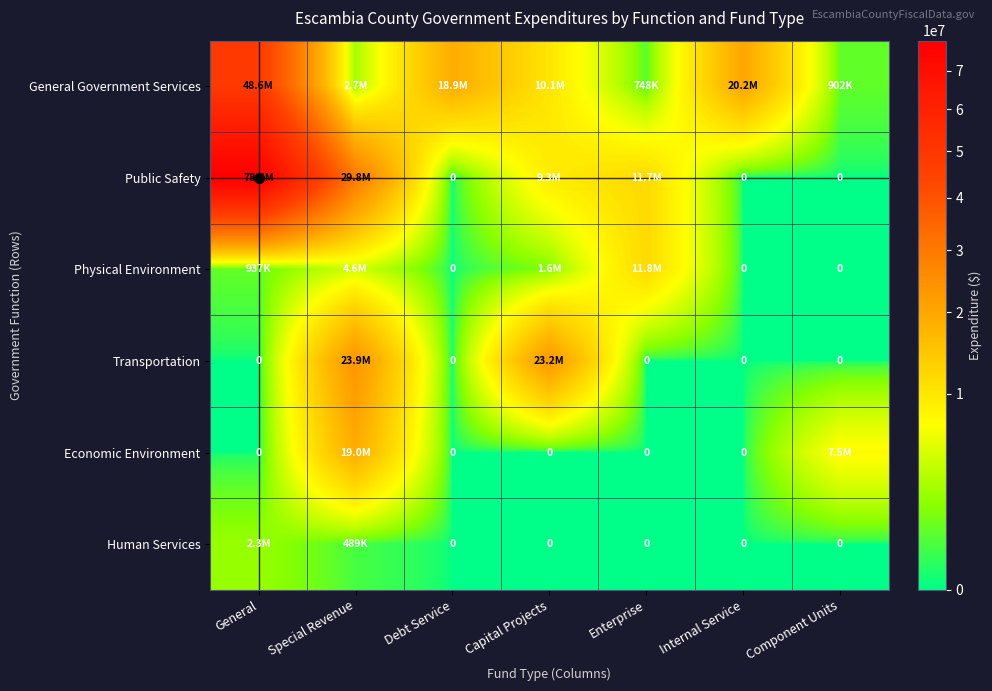

Rank the categories by Economic Environment value from lowest to highest.

General, Debt Service, Capital Projects, Enterprise, Internal Service, Component Units, Special Revenue